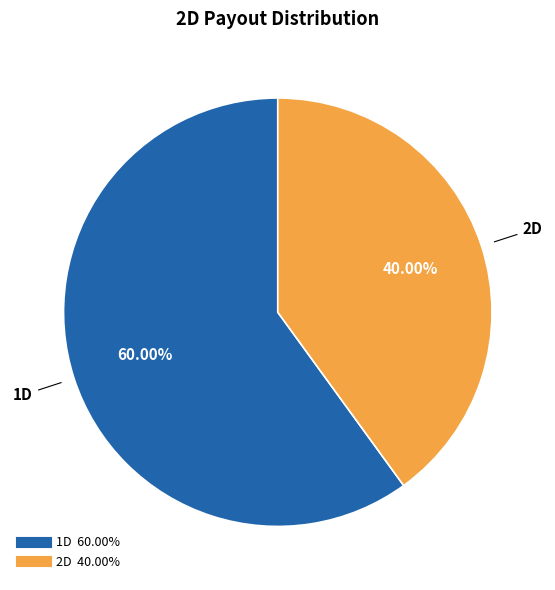

True or false: 2D accounts for 40% of the total.

True